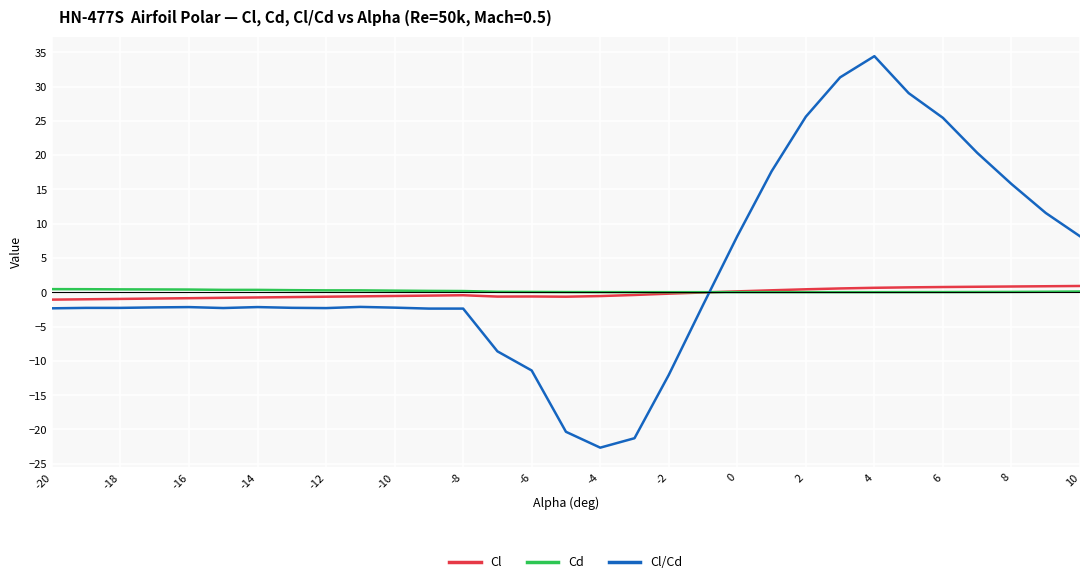

What is the smallest value displayed?

-22.7